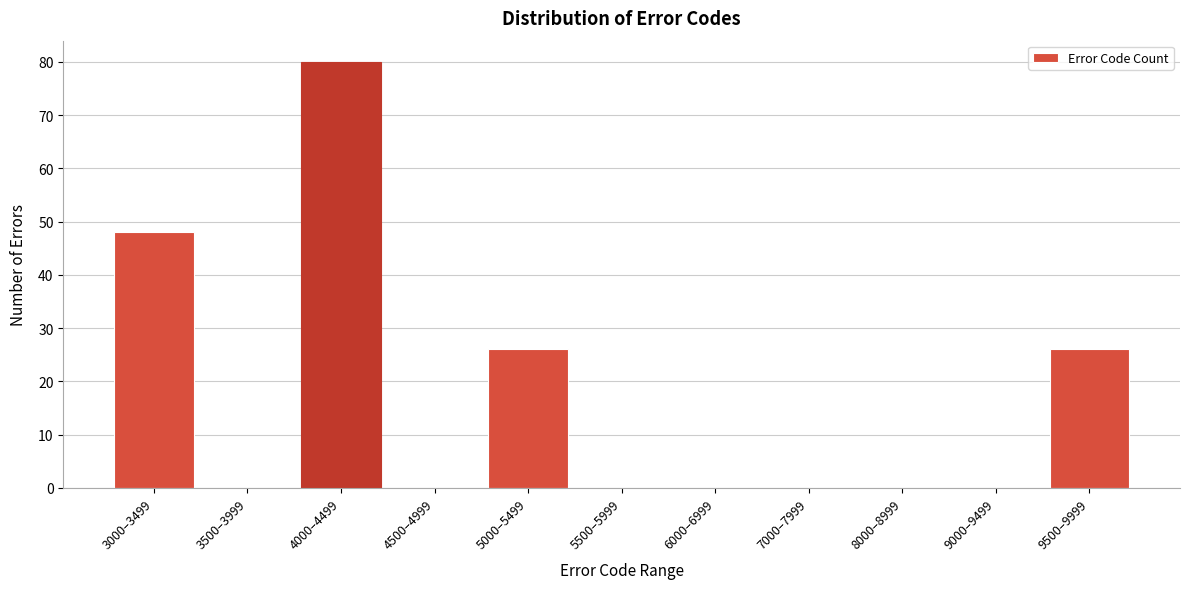

Reading left to right, extract all data points from this chart.

3000–3499=48	3500–3999=0	4000–4499=80	4500–4999=0	5000–5499=26	5500–5999=0	6000–6999=0	7000–7999=0	8000–8999=0	9000–9499=0	9500–9999=26